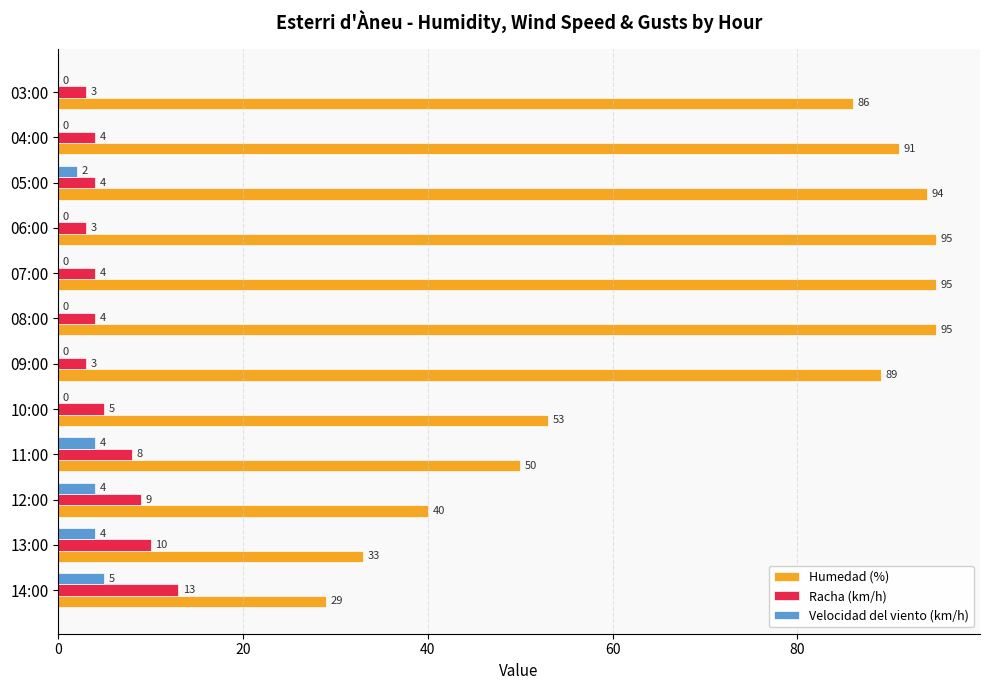

What is the maximum value shown in the chart?

95